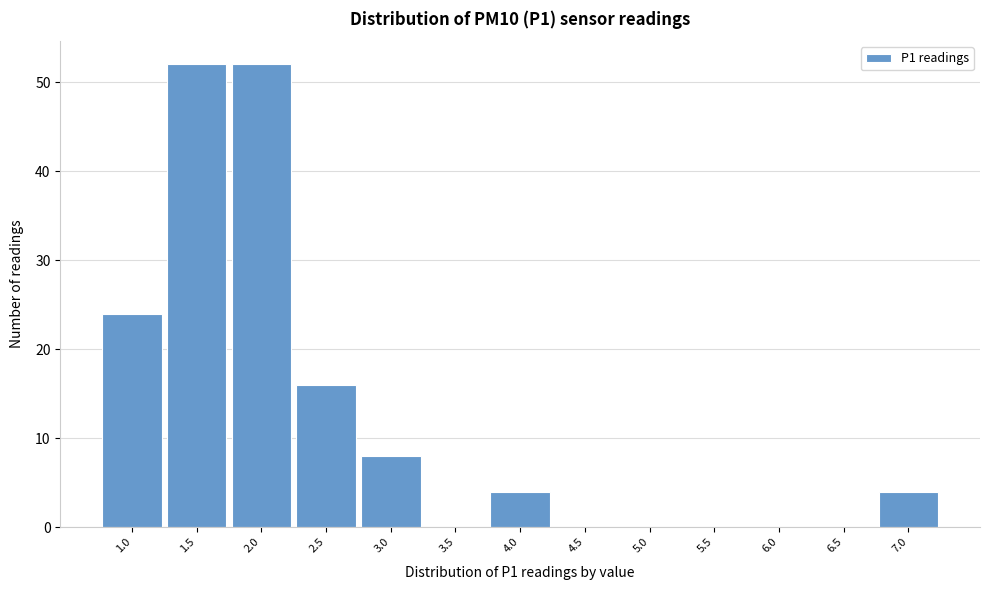

Reading left to right, extract all data points from this chart.

1.0=24	1.5=52	2.0=52	2.5=16	3.0=8	3.5=0	4.0=4	4.5=0	5.0=0	5.5=0	6.0=0	6.5=0	7.0=4